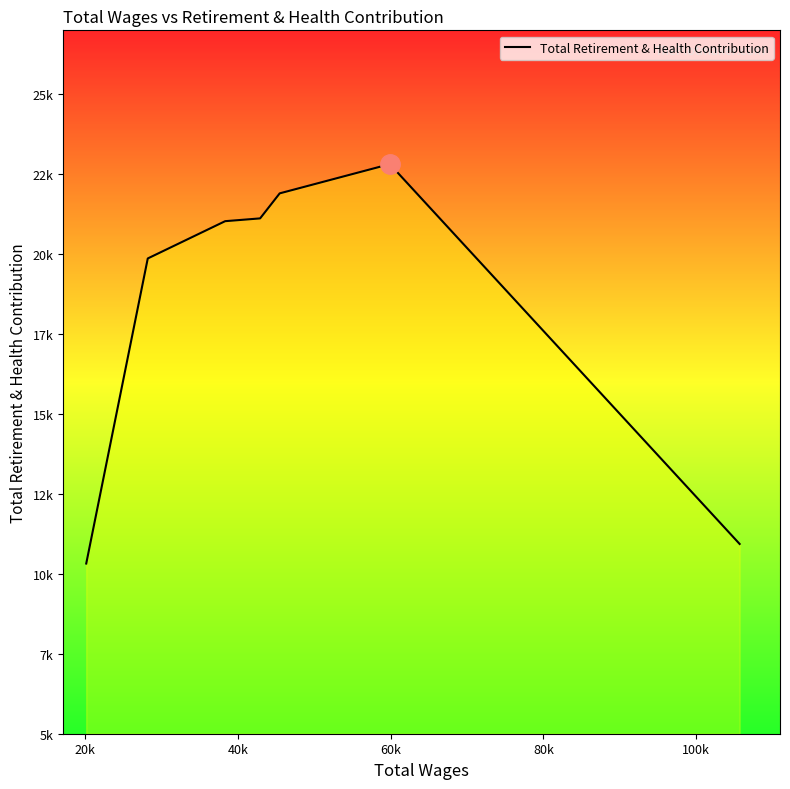

Reading right to left, list all the values displayed in this chart.

10935	22815	21901	21118	21031	19865	10323